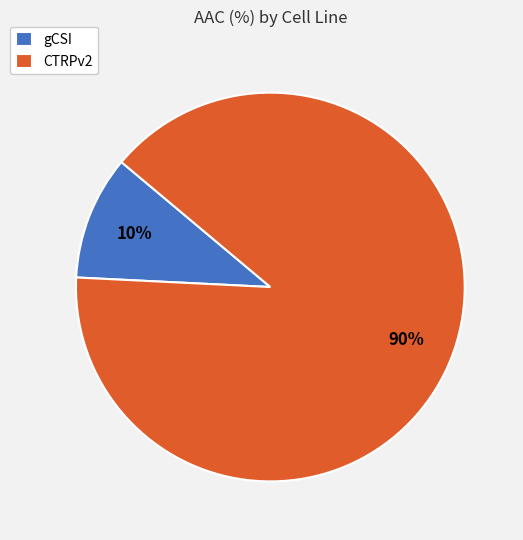

Which has a higher value, gCSI or CTRPv2?

CTRPv2